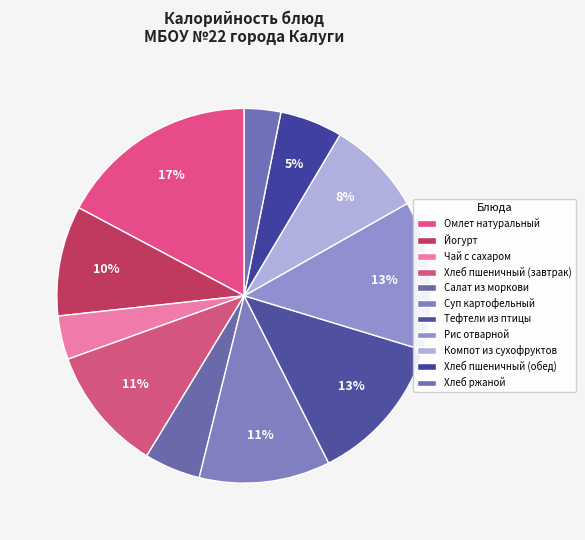

Combined, do Омлет натуральный and Салат из моркови account for over 50%?

No